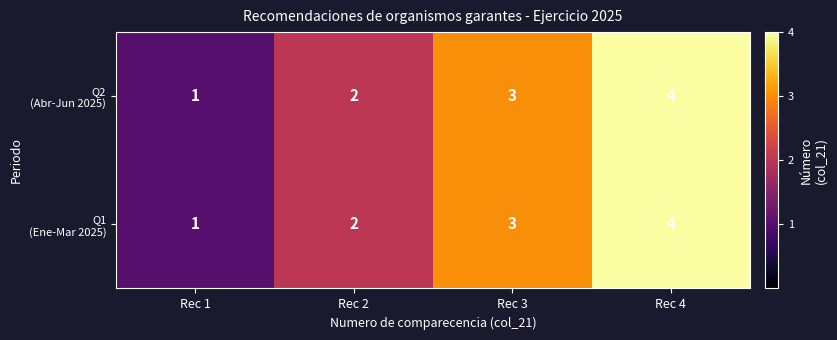

Which category has the lowest value across all series?

Rec 1